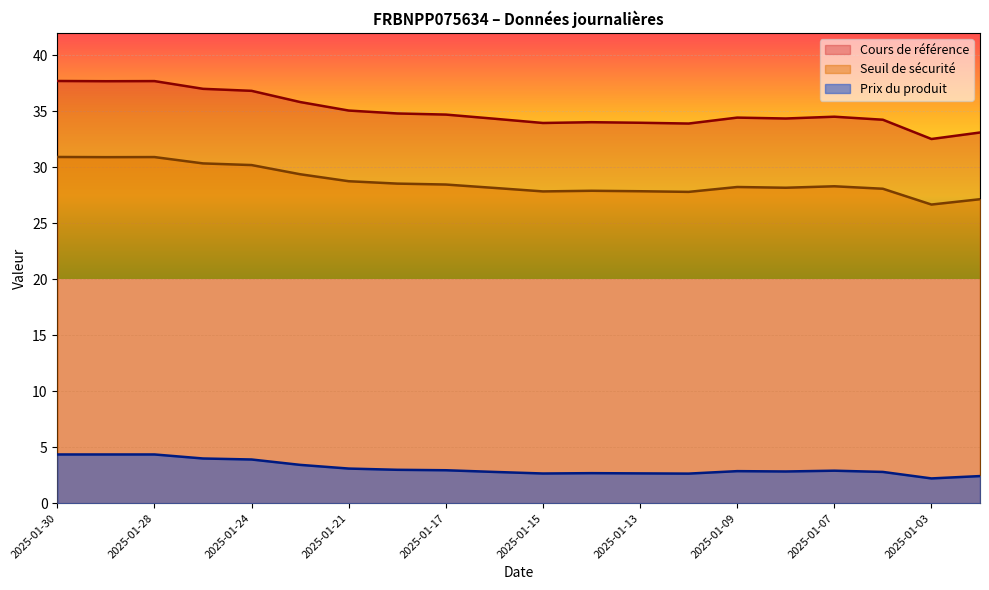

At which label does Prix du produit reach its minimum?

2025-01-03